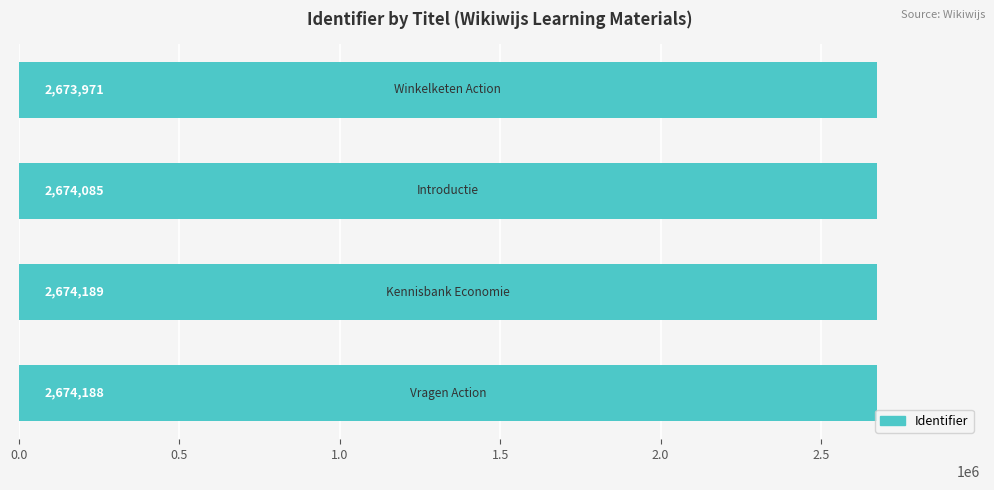

What is the average value?

2674108